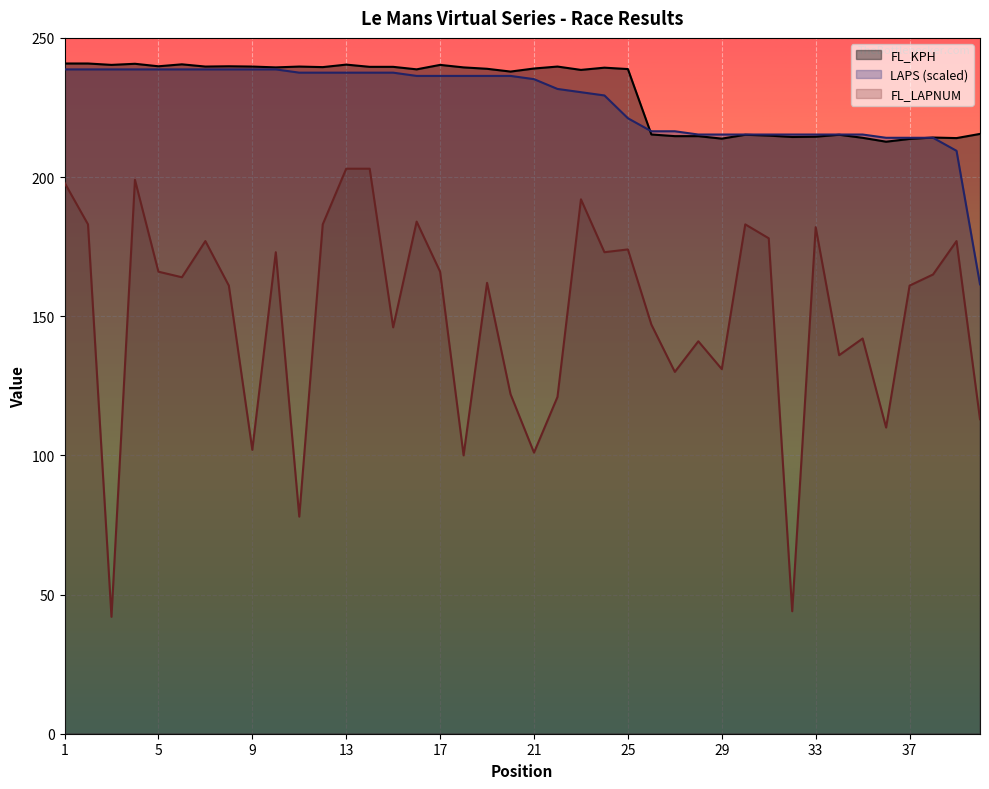

Reading left to right, transcribe all the data shown in this chart.

FL_KPH: 1=240.8	2=240.8	3=240.3	4=240.7	5=239.8	6=240.5	7=239.7	8=239.8	9=239.7	10=239.4	11=239.7	12=239.5	13=240.4	14=239.6	15=239.6	16=238.7	17=240.3	18=239.4	19=238.9	20=237.9	21=239.0	22=239.7	23=238.5	24=239.3	25=238.8	26=215.3	27=214.7	28=214.7	29=213.8	30=215.2	31=214.9	32=214.4	33=214.5	34=215.2	35=214.1	36=212.7	37=213.7	38=214.2	39=214.0	40=215.5
LAPS: 1=238.7	2=238.7	3=238.7	4=238.7	5=238.7	6=238.7	7=238.7	8=238.7	9=238.7	10=238.7	11=237.5	12=237.5	13=237.5	14=237.5	15=237.5	16=236.3	17=236.3	18=236.3	19=236.3	20=236.3	21=235.2	22=231.7	23=230.5	24=229.3	25=221.1	26=216.4	27=216.4	28=215.3	29=215.3	30=215.3	31=215.3	32=215.3	33=215.3	34=215.3	35=215.3	36=214.1	37=214.1	38=214.1	39=209.4	40=161.5
FL_LAPNUM: 1=198.0	2=183.0	3=42.0	4=199.0	5=166.0	6=164.0	7=177.0	8=161.0	9=102.0	10=173.0	11=78.0	12=183.0	13=203.0	14=203.0	15=146.0	16=184.0	17=166.0	18=100.0	19=162.0	20=122.0	21=101.0	22=121.0	23=192.0	24=173.0	25=174.0	26=147.0	27=130.0	28=141.0	29=131.0	30=183.0	31=178.0	32=44.0	33=182.0	34=136.0	35=142.0	36=110.0	37=161.0	38=165.0	39=177.0	40=113.0